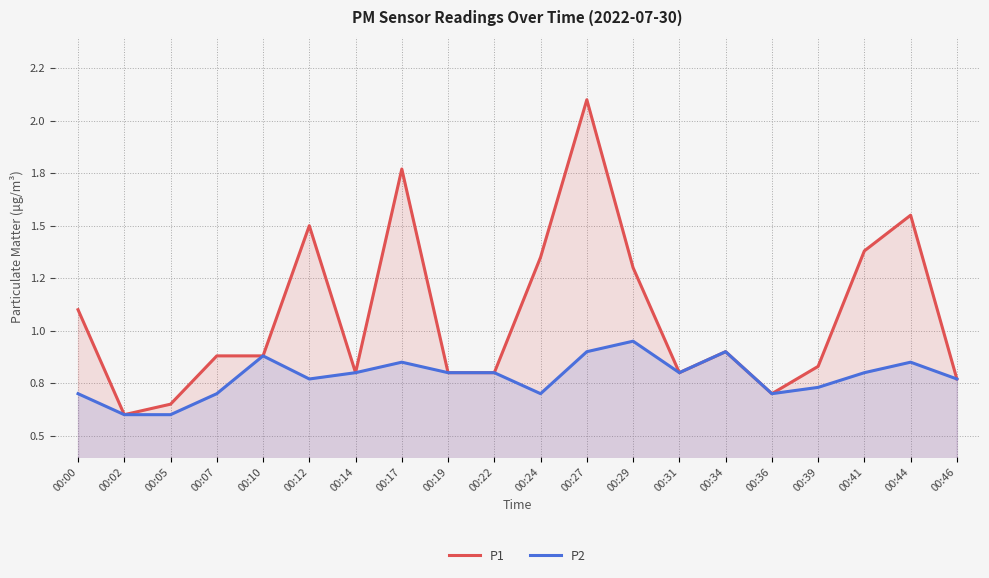

What is the difference between the highest and lowest values at 00:07?

0.2